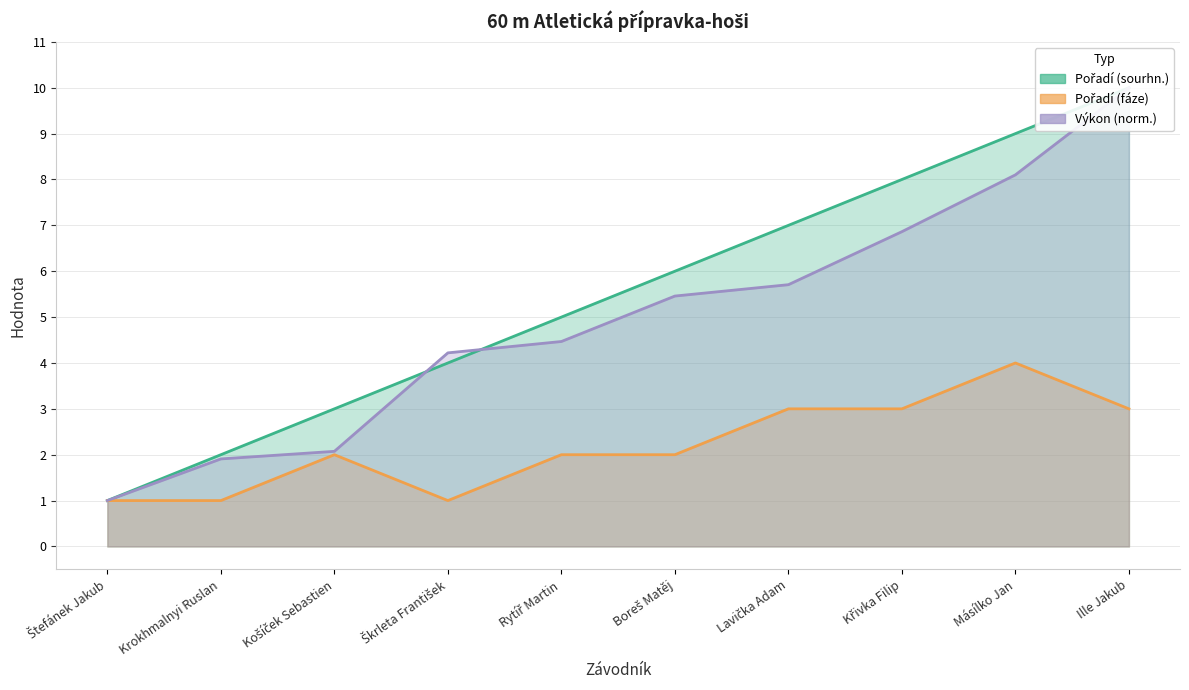

The Výkon series shows 4.5 at Rytíř Martin. True or false?

True